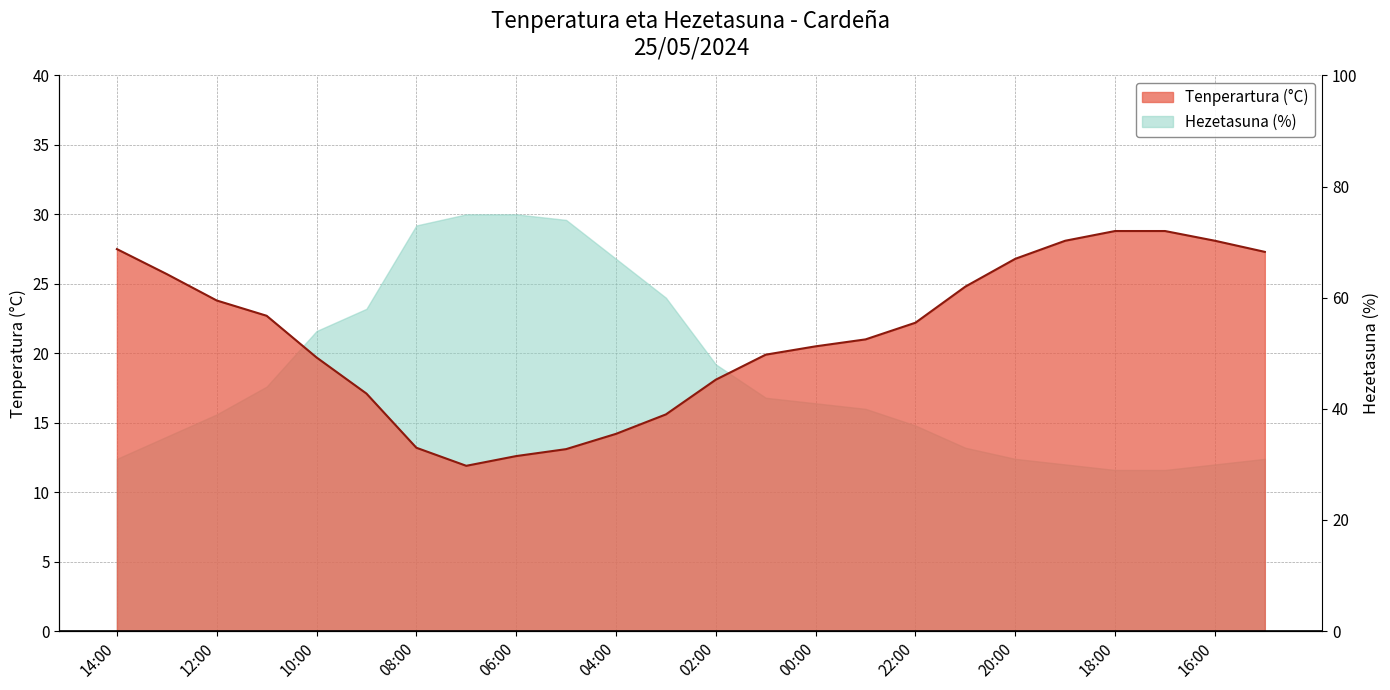

Where does the data first go above 22?

14:00